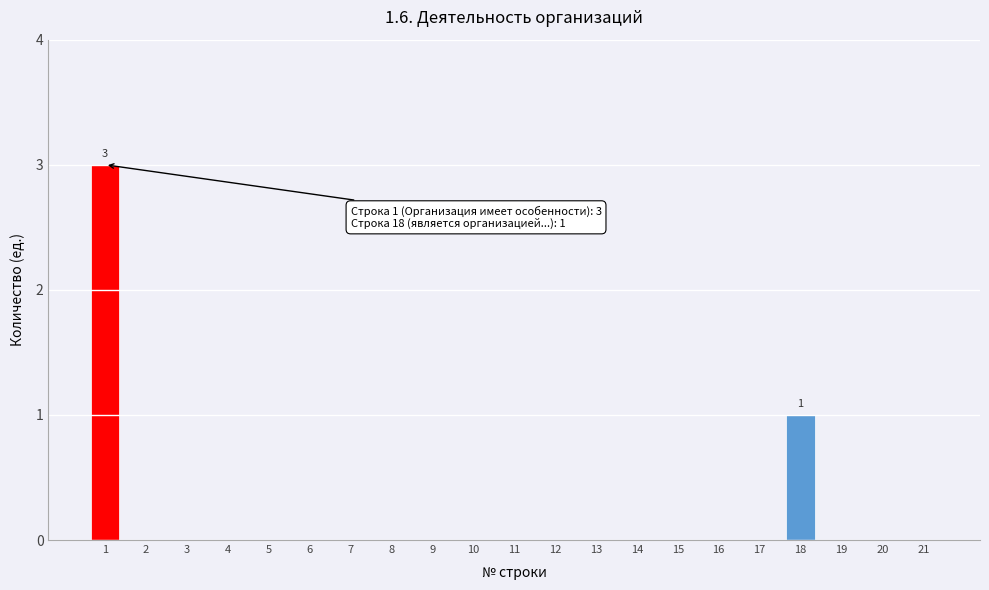

Reading left to right, list all the values displayed in this chart.

1=3	2=0	3=0	4=0	5=0	6=0	7=0	8=0	9=0	10=0	11=0	12=0	13=0	14=0	15=0	16=0	17=0	18=1	19=0	20=0	21=0